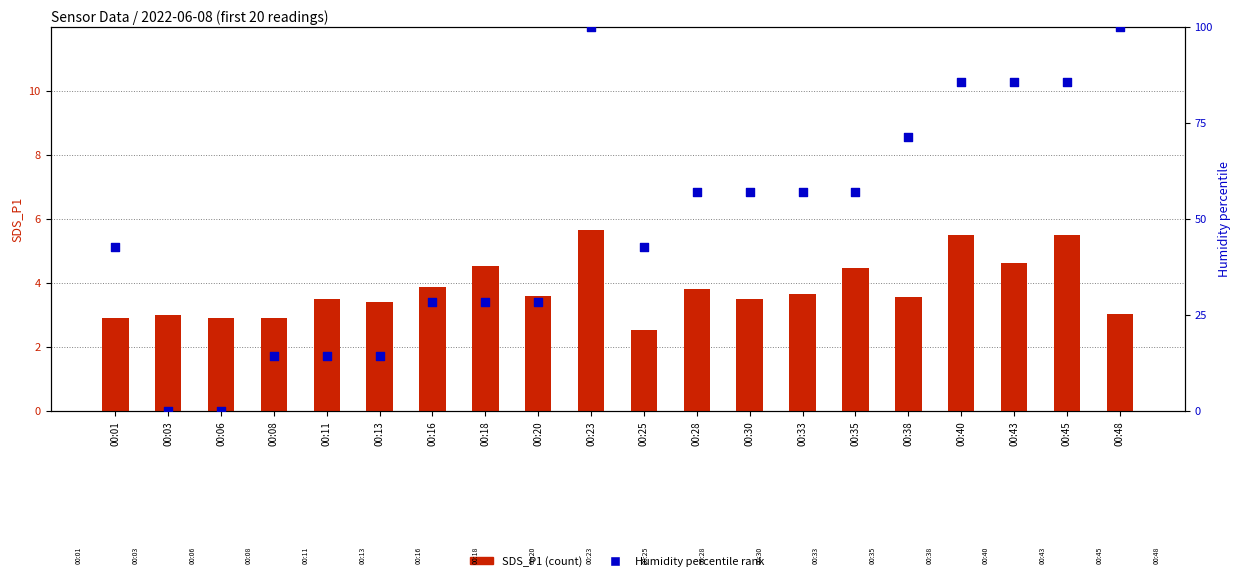

Which series has the largest total across all categories?

Humidity % rank